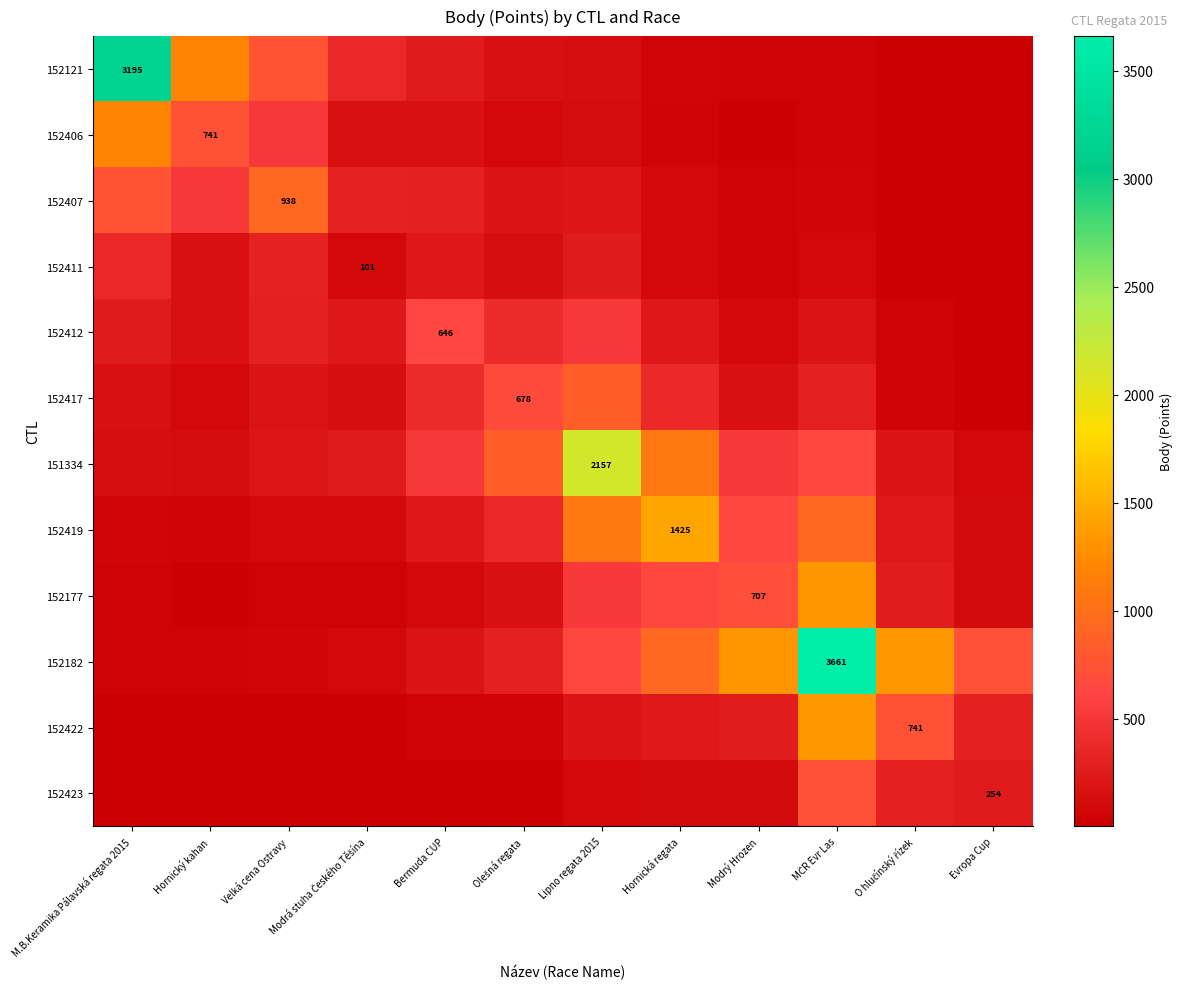

What is the average value of the 152419 series?

449.2